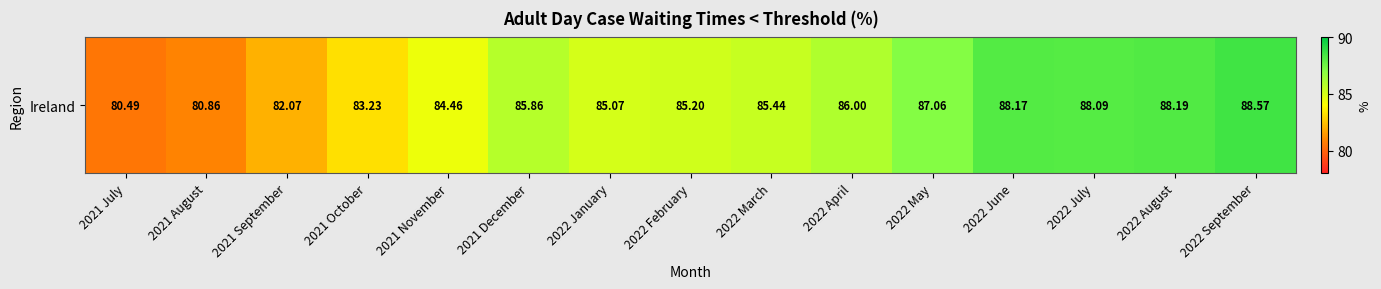

Reading right to left, list all the values displayed in this chart.

88.6	88.2	88.1	88.2	87.1	86.0	85.4	85.2	85.1	85.9	84.5	83.2	82.1	80.9	80.5